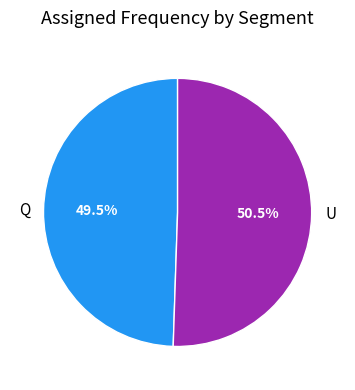

Which category accounts for the majority?

U